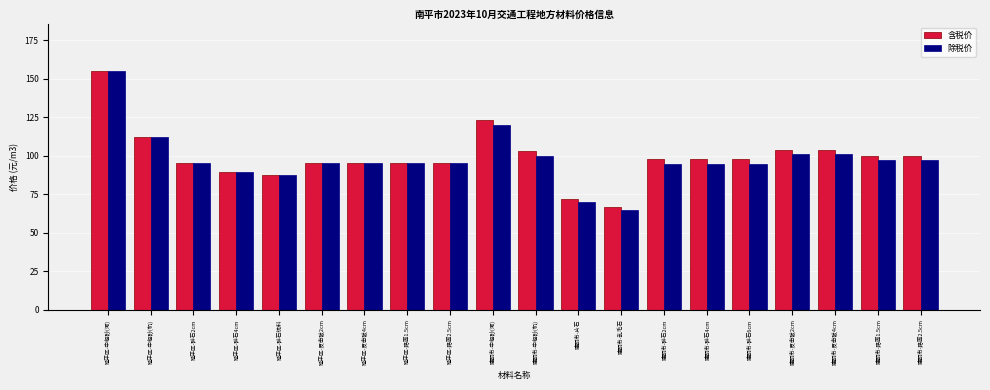

The value of 含税价 at 延平区-中粗砂(河) is 155.0. True or false?

True